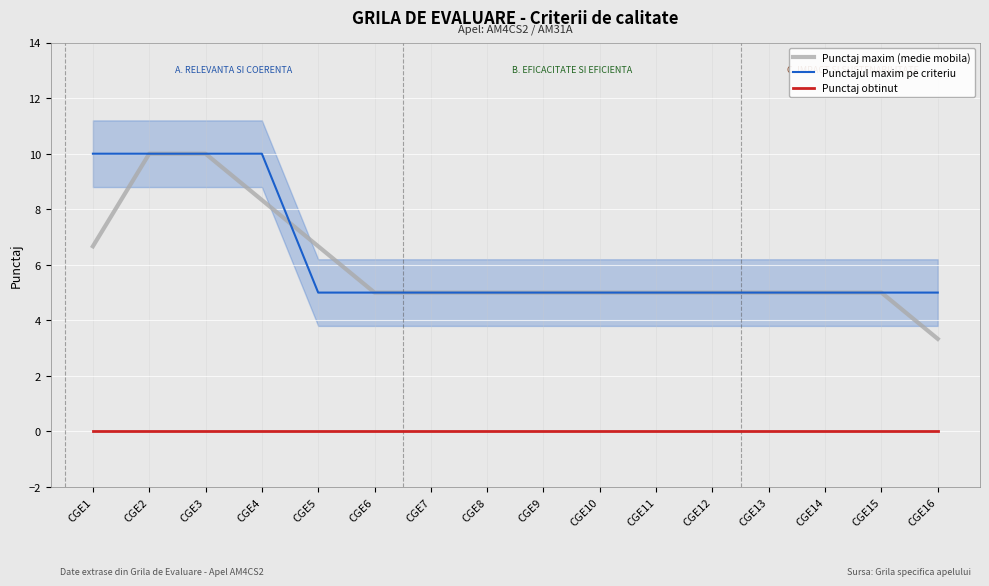

The value of Punctaj obtinut at CGE14 is 0.0. True or false?

True